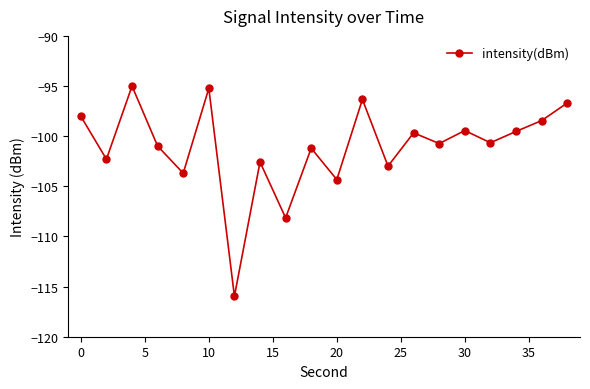

Does the chart display data point markers on the line(s)?

Yes